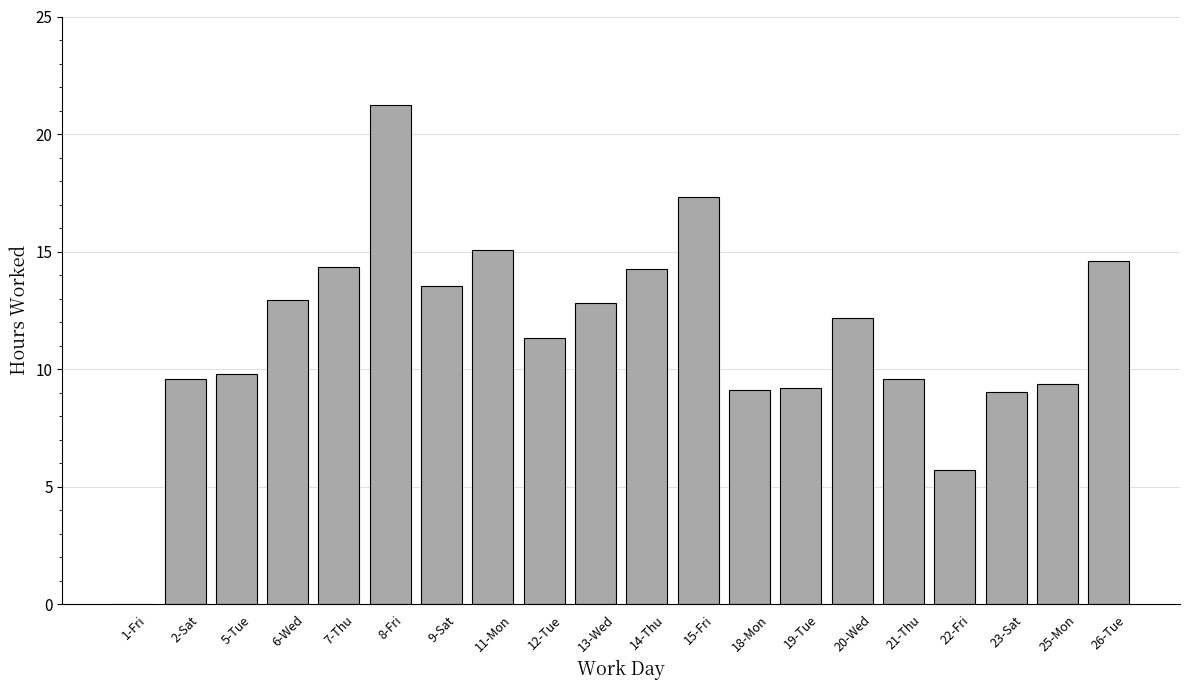

Are the bars horizontal?

No